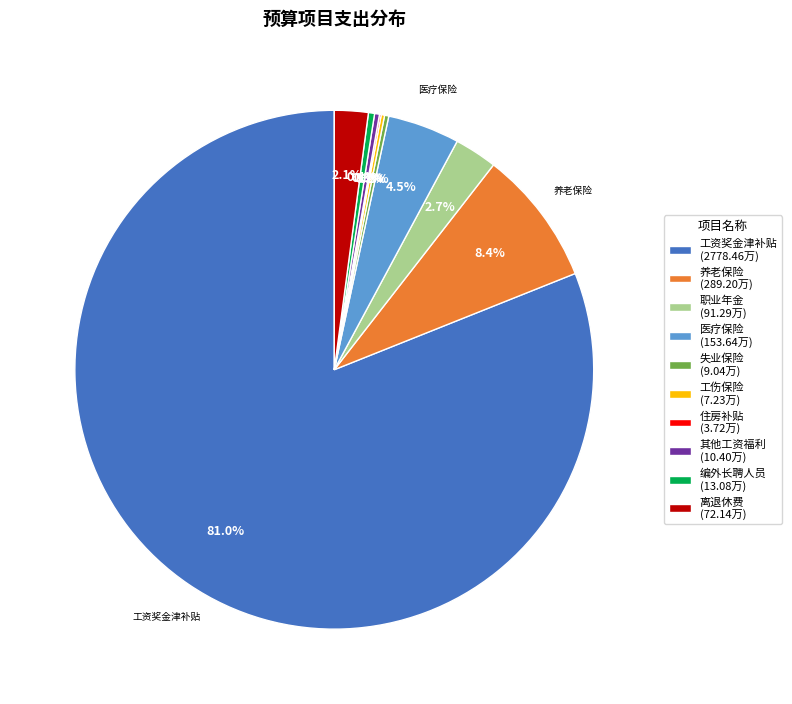

To the nearest percent, what is the average slice percentage?

10%